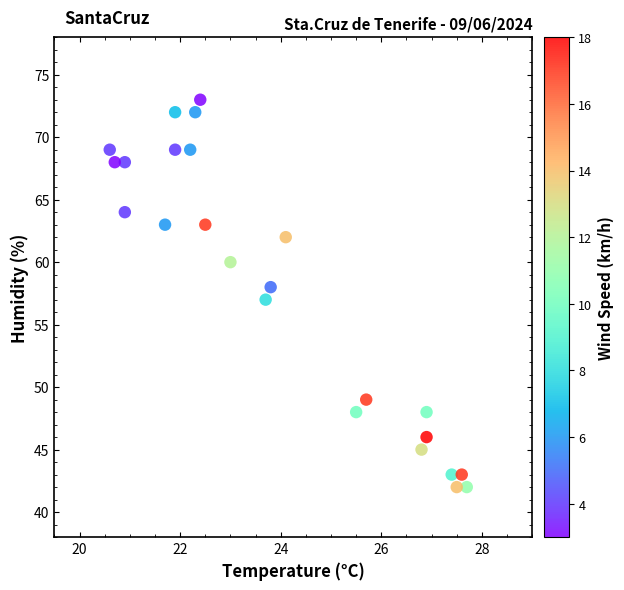

What is the range of Y values (max minus min)?

31